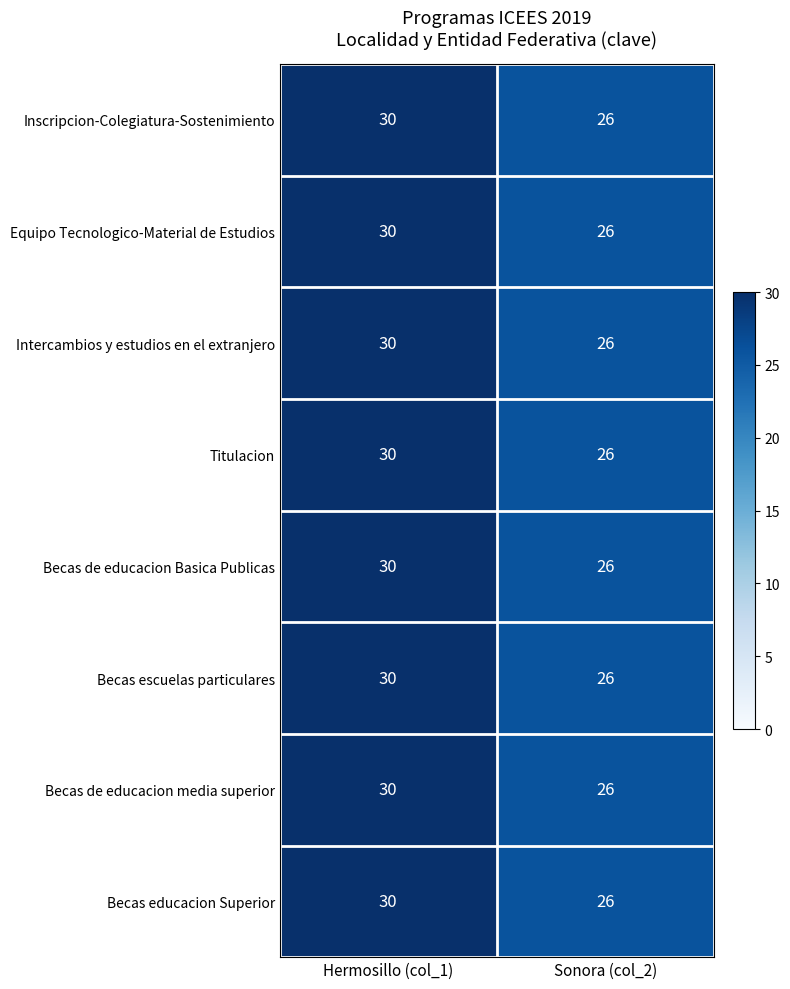

Read the Becas escuelas particulares value at Sonora (col_2).

26